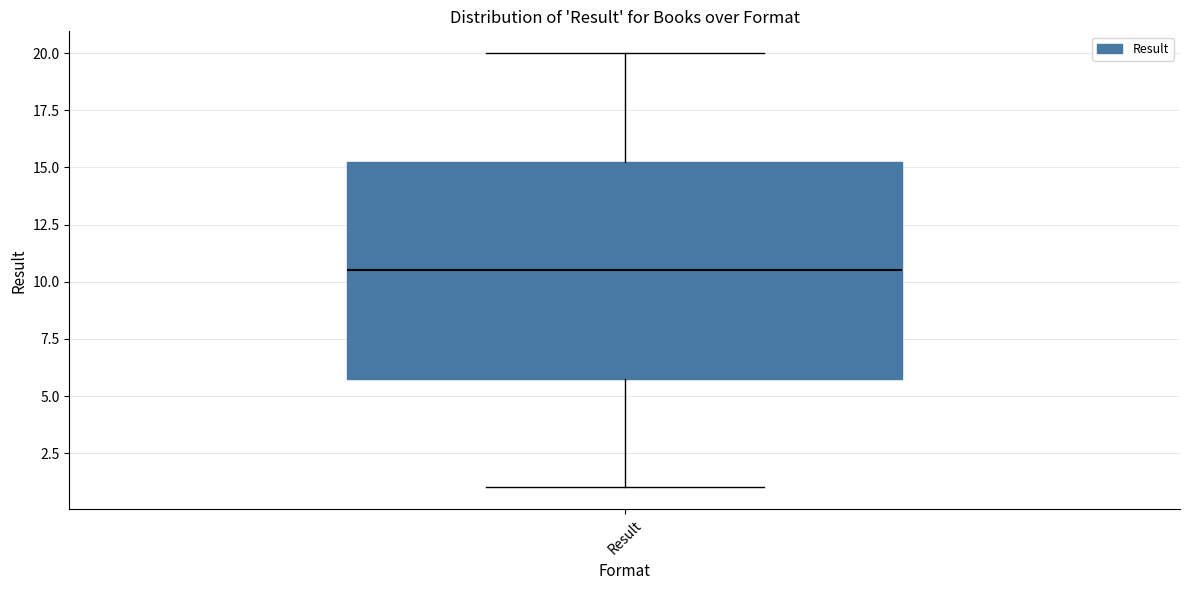

Transcribe this box plot: give where the median line is, the range the box spans, and where the two whiskers end, as read against the y-axis. The values are not printed on the chart, so give them approximately, as read against the axis.

median 10.5, box 6.0 to 15.5, whiskers 1.0 to 20.0